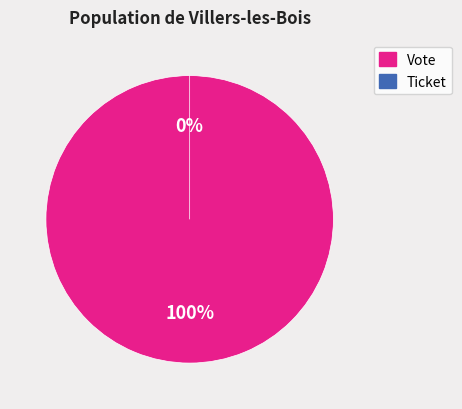

Rank the categories by value from lowest to highest.

Ticket (io_index=0), Vote (io_index=1)